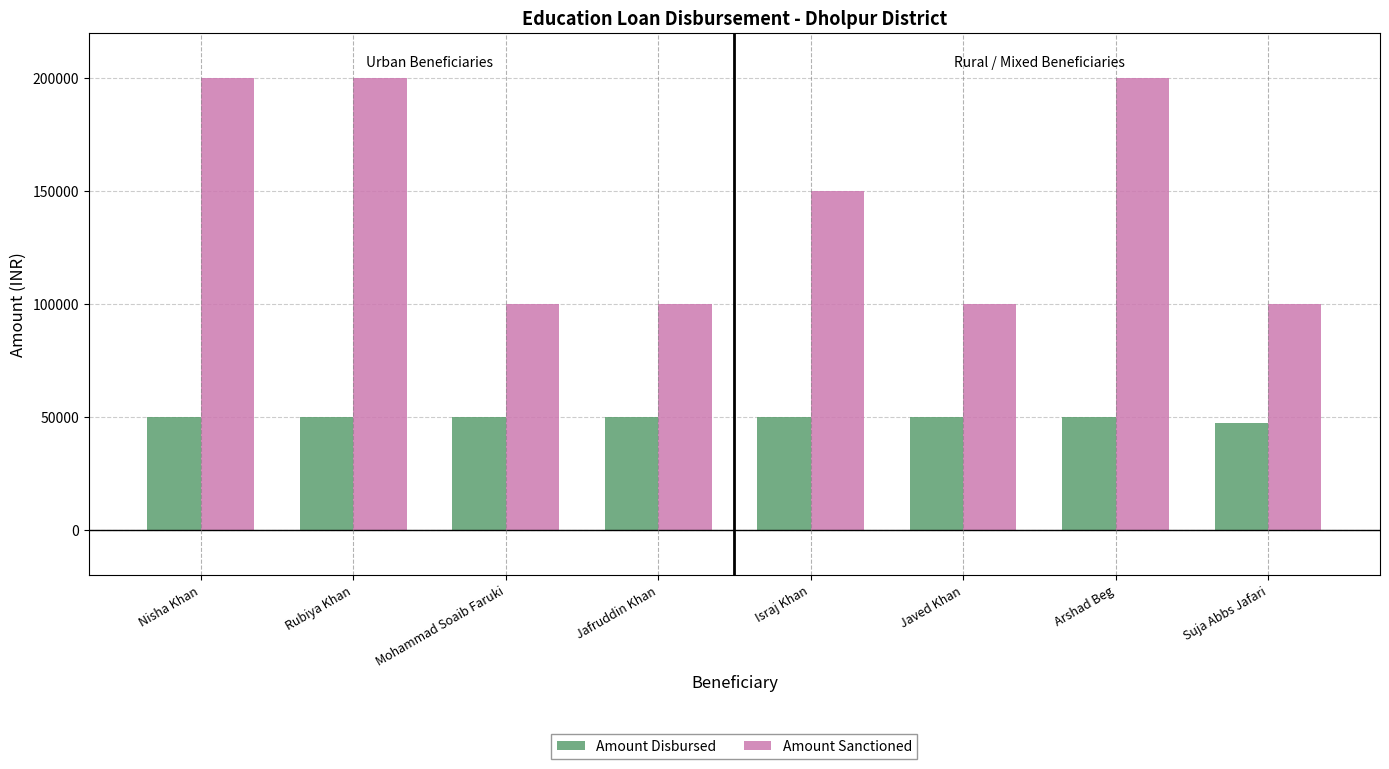

Which series has the largest total across all categories?

Amount Sanctioned